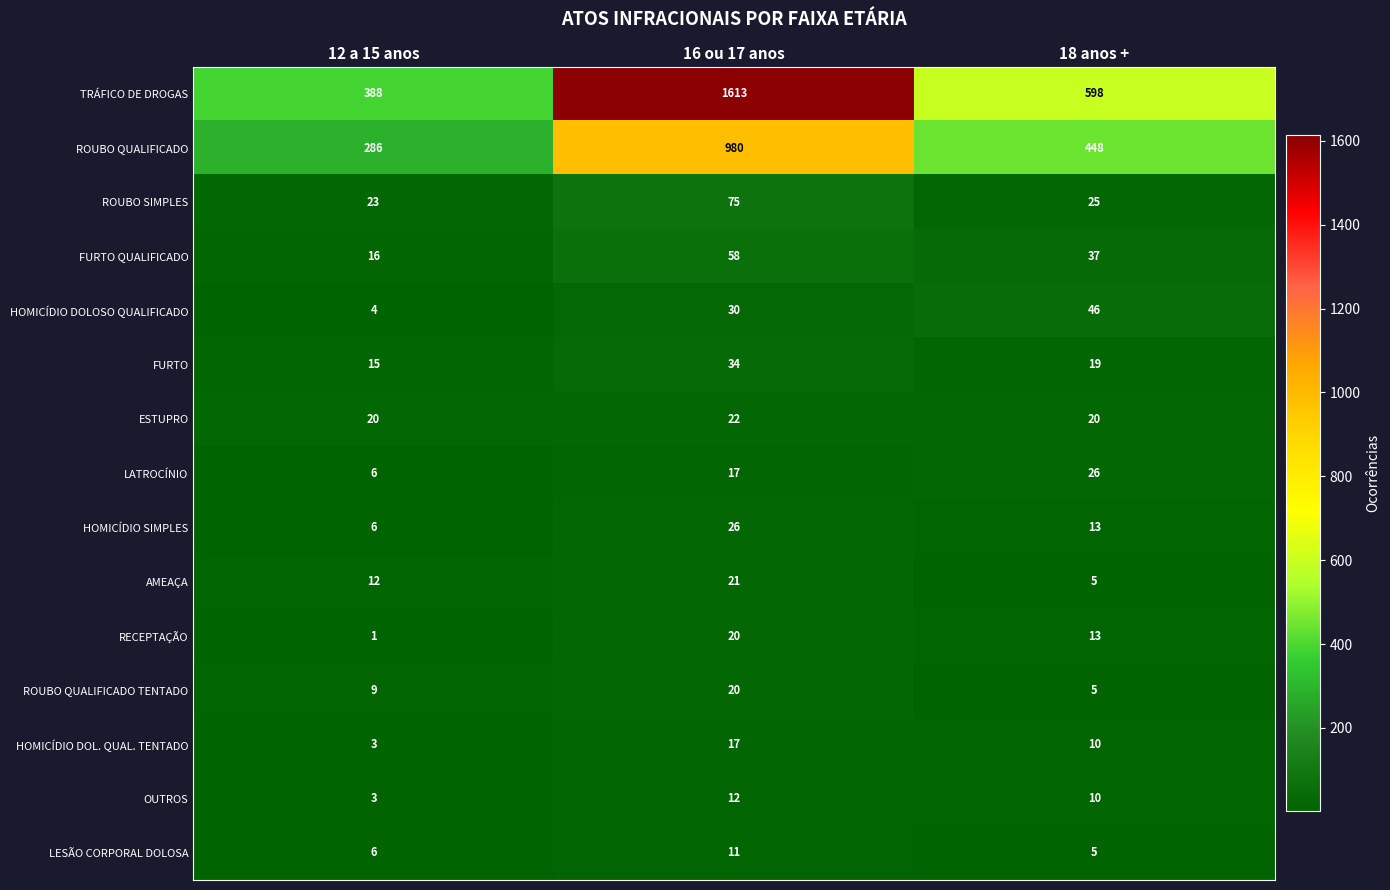

What is the difference between the maximum and minimum values in the OUTROS series?

9